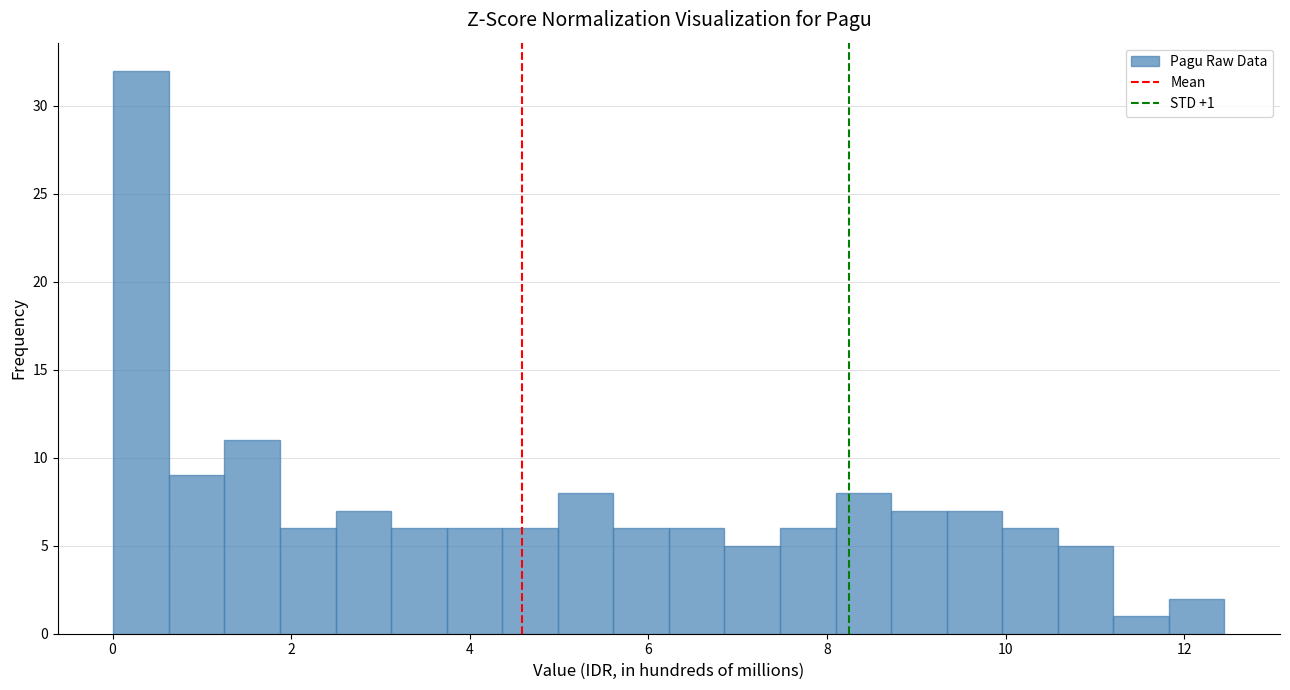

Read against the x-axis, roughly where is the centre of the tallest bar?

0.4